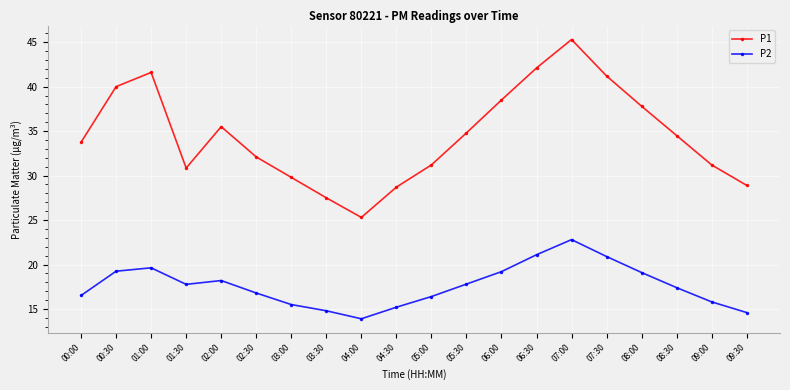

Read the P1 value at 05:30.

34.8